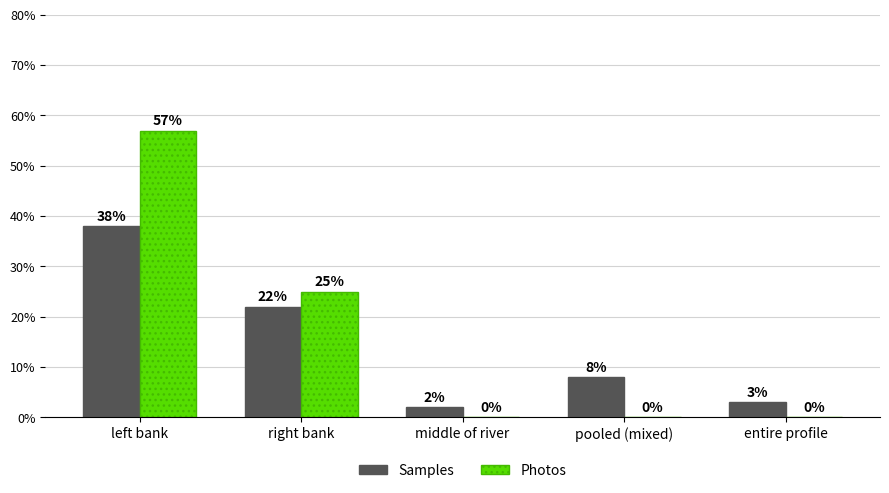

At which category does the chart reach its peak across all series?

left bank